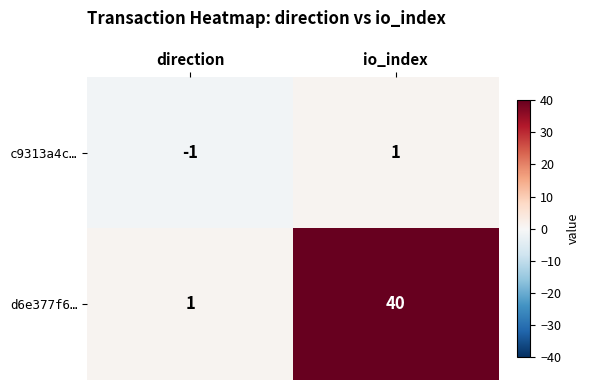

Reading left to right, what are all the values shown in this chart?

c9313a4c…: -1	1
d6e377f6…: 1	40